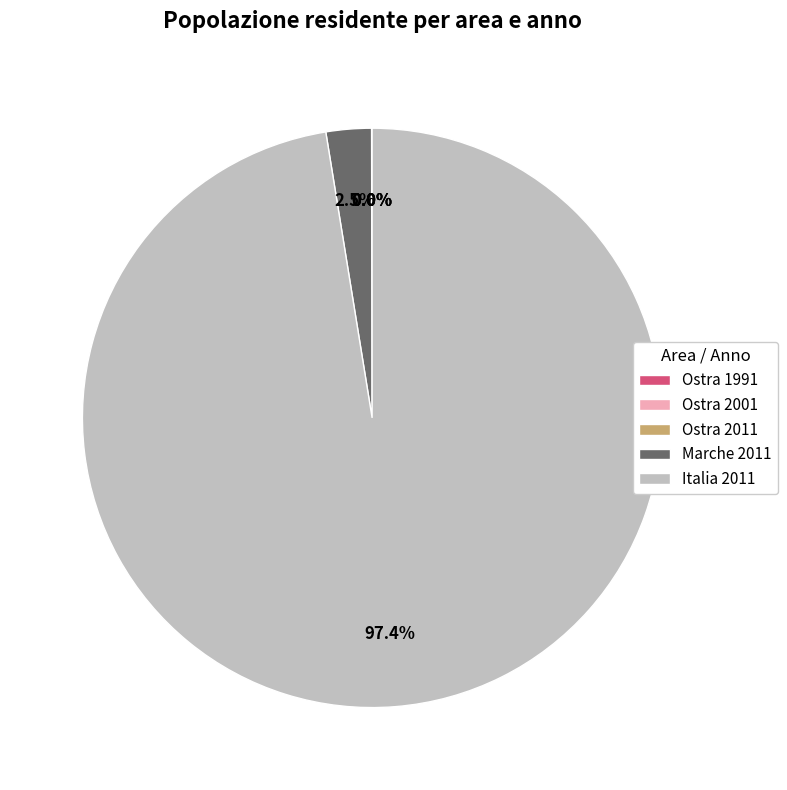

Is there any slice that represents more than half of the pie?

Yes